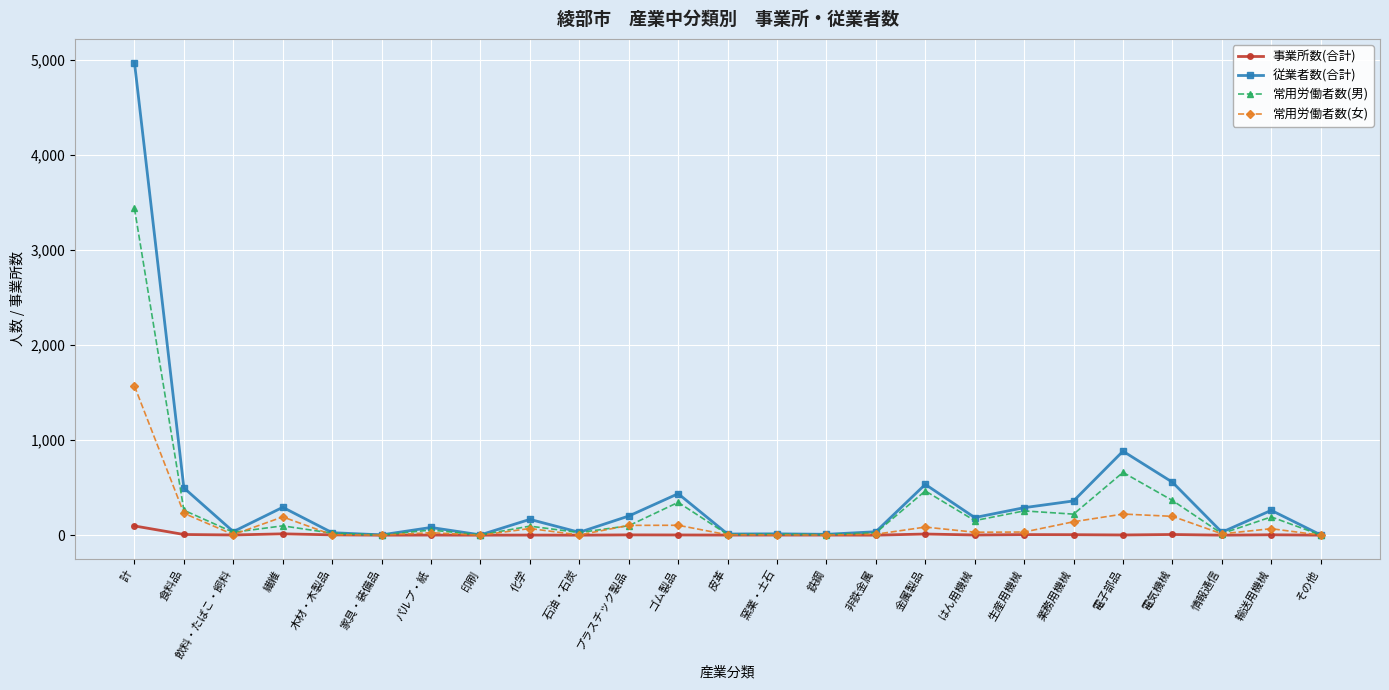

How many values in the 常用労働者数(女) series are below 32?

12